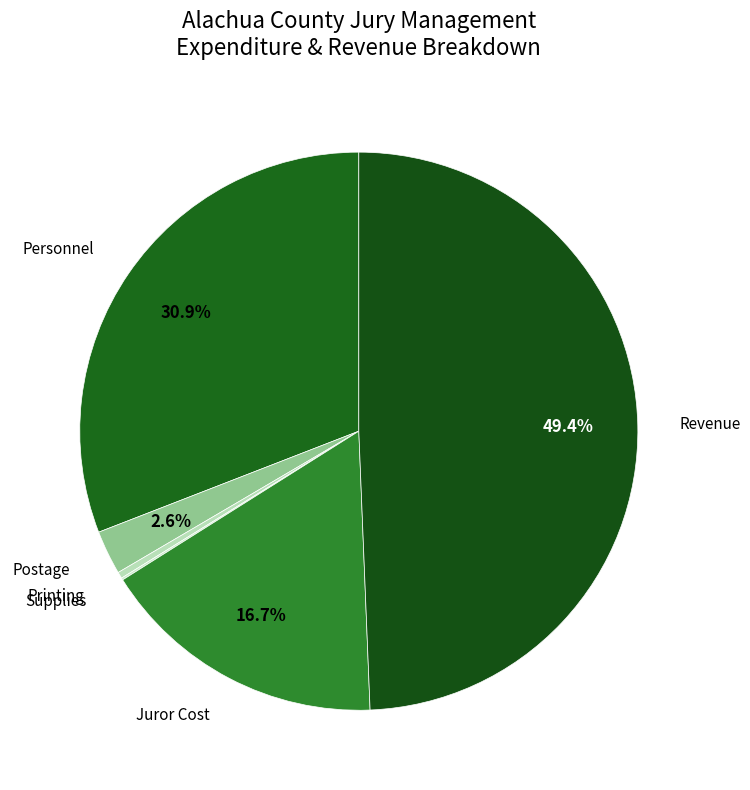

To the nearest percent, what portion does Personnel represent?

31%